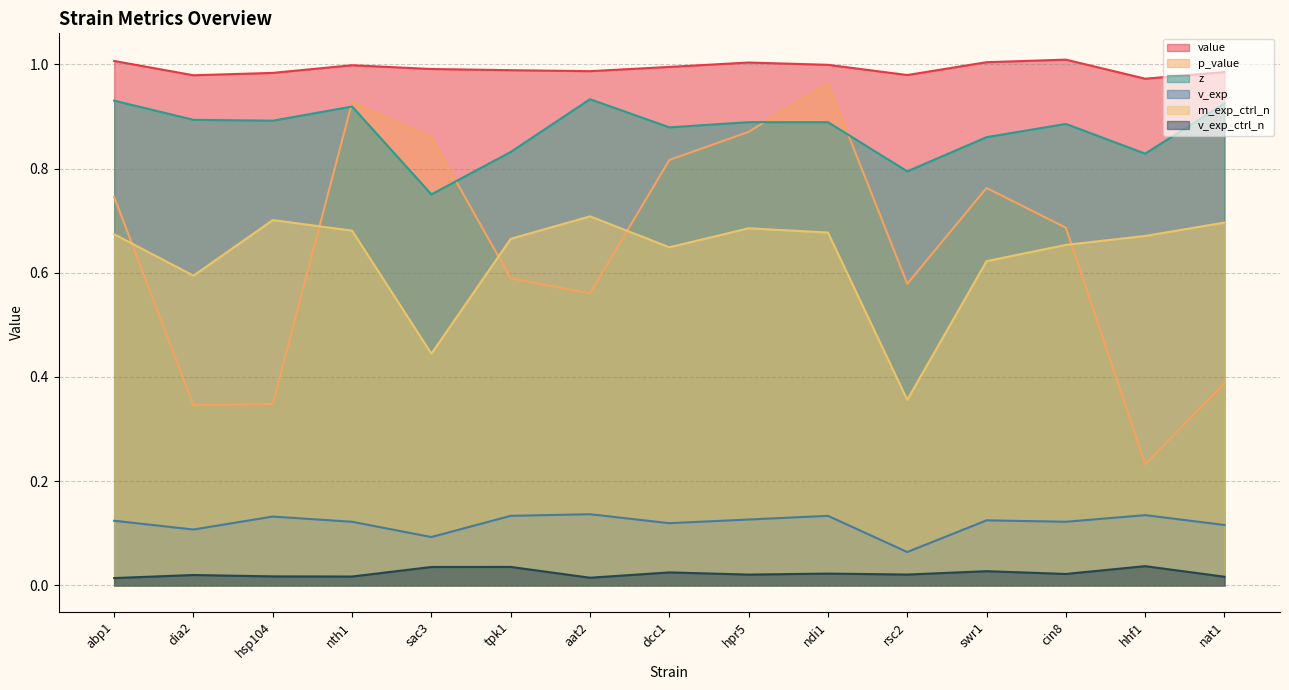

True or false: value and p_value intersect in this chart.

False